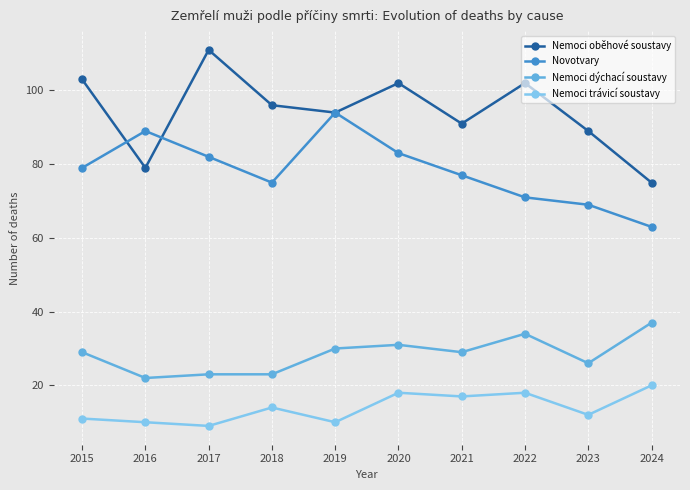

The value of Nemoci trávicí soustavy at 2018 is 7. True or false?

False